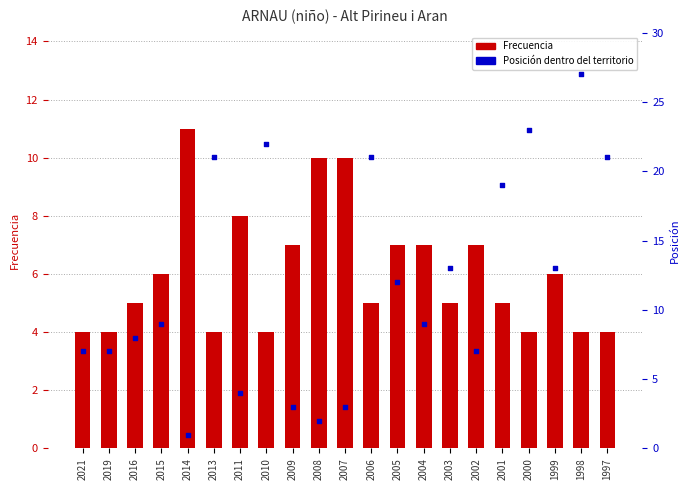

Which series contains the highest Y value?

Posición